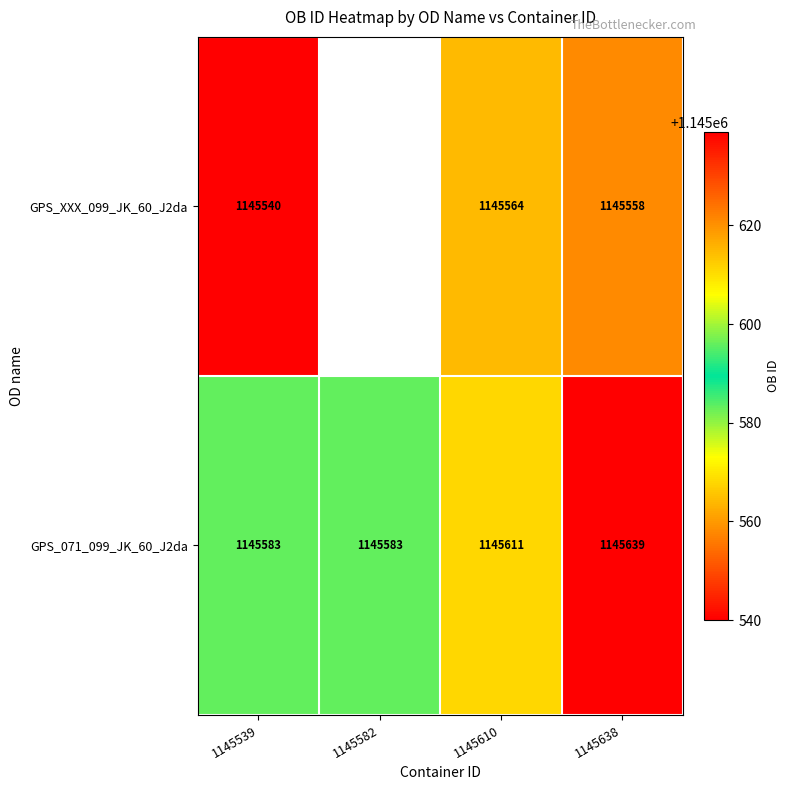

At which category is the sum across all series the highest?

1145638